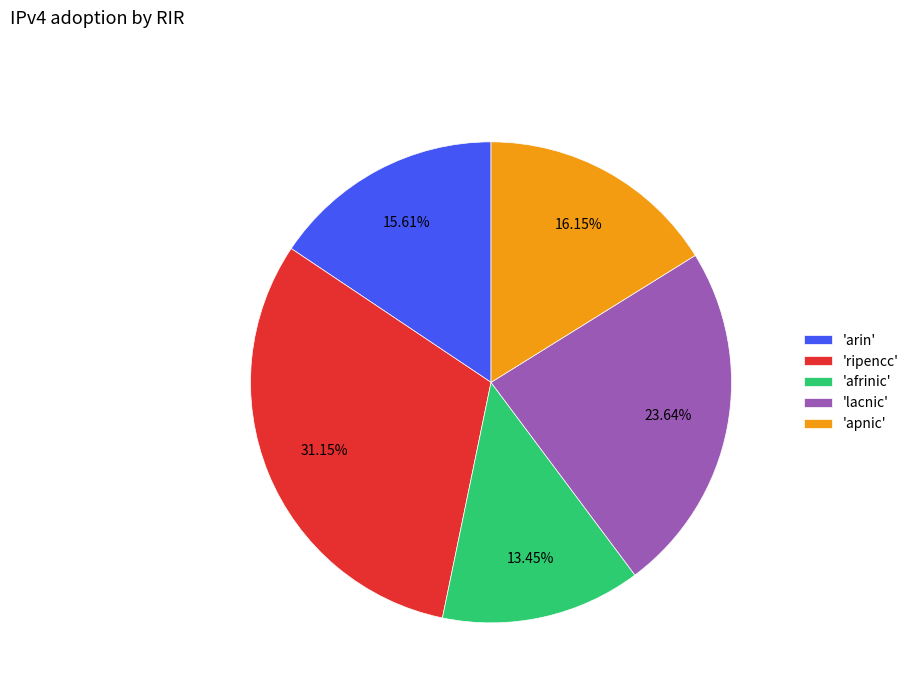

How many segments does this pie chart have?

5